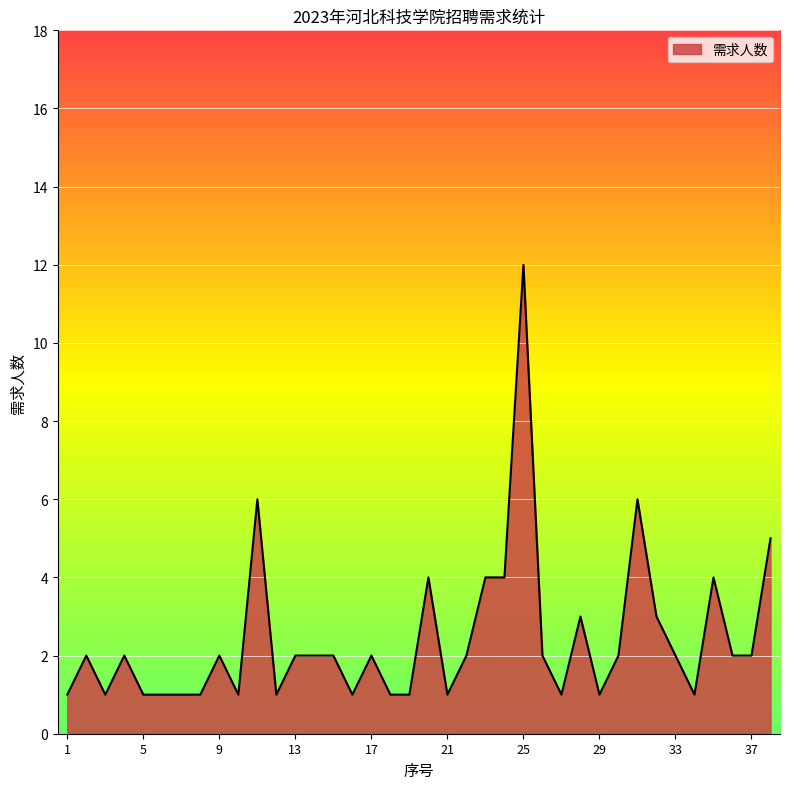

What is the difference between the maximum and minimum values?

11